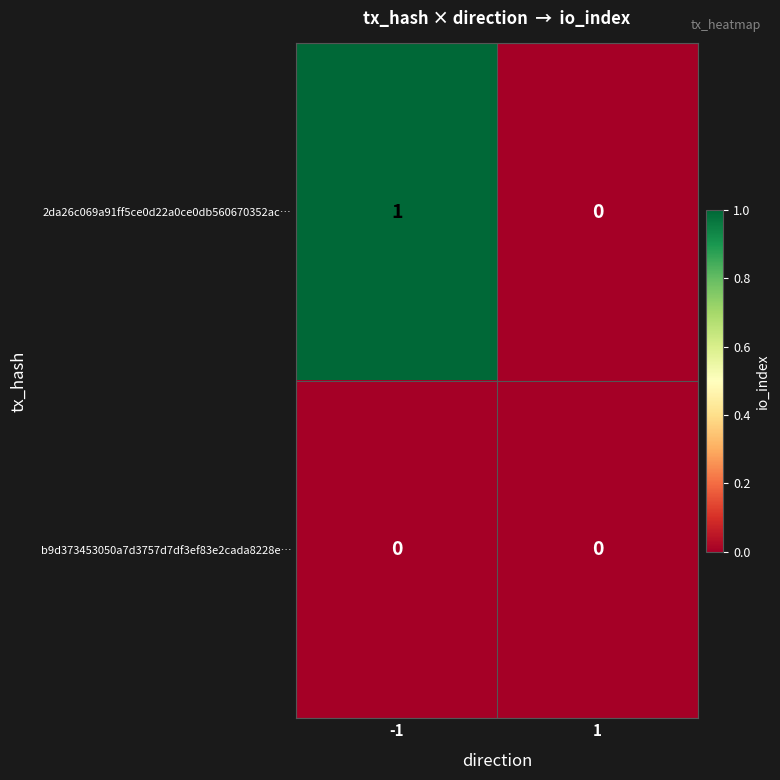

Which series has the largest total across all categories?

2da26c069a91ff5ce0d22a0ce0db560670352ac…